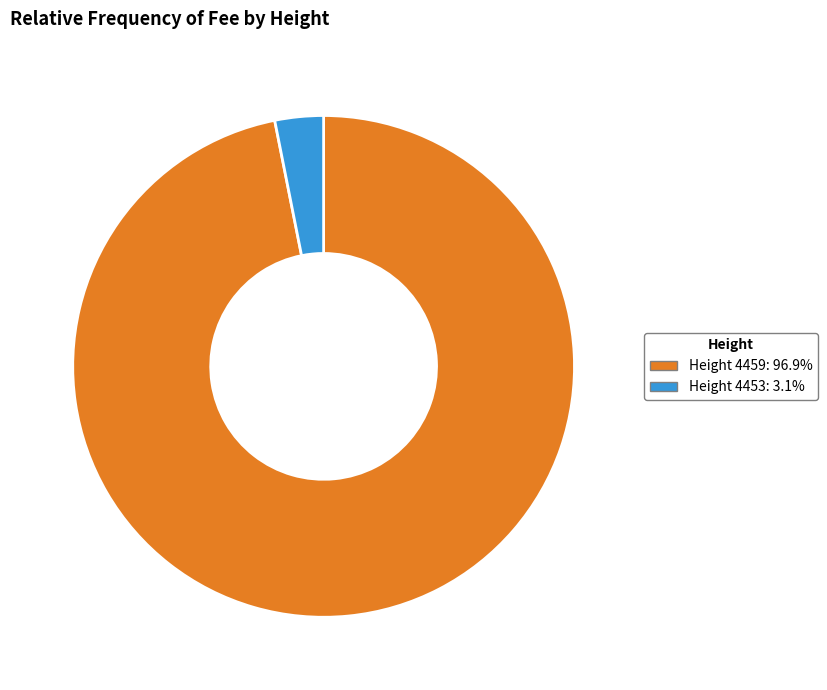

Does any single category account for the majority?

Yes